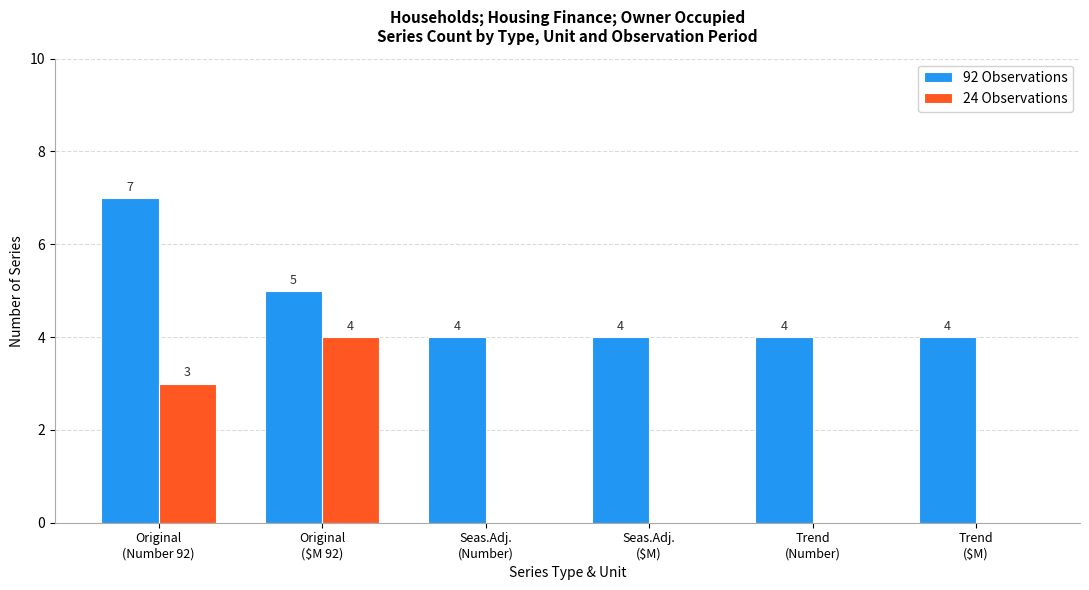

Reading right to left, what are all the values shown in this chart?

92 Observations: 4	4	4	4	5	7
24 Observations: 0	0	0	0	4	3